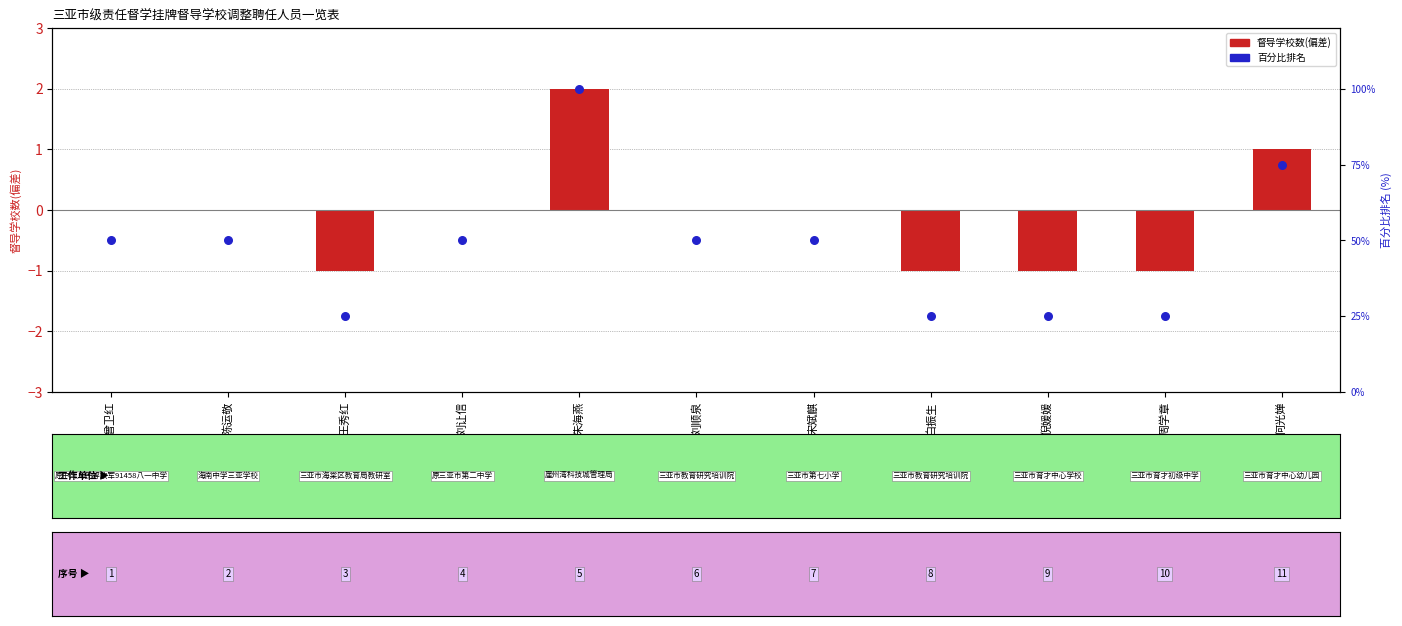

Which series has the largest total across all categories?

百分比排名